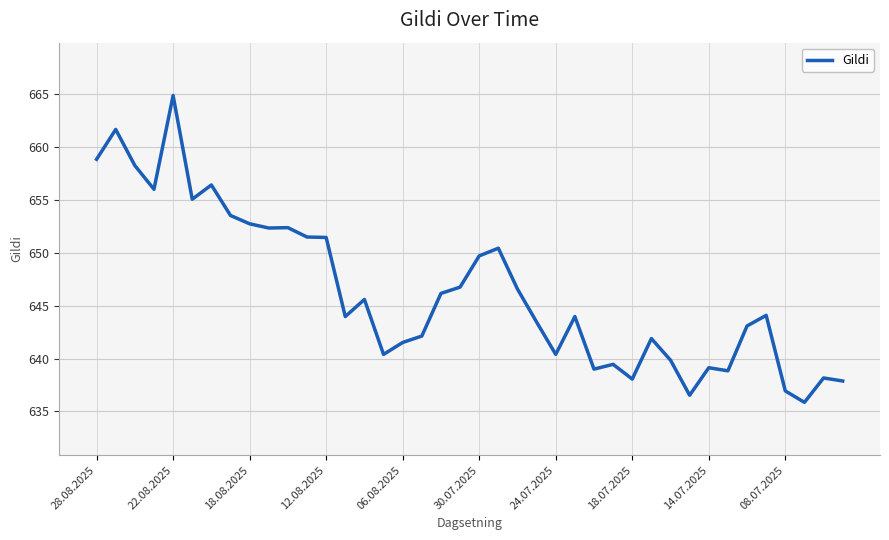

What is the difference between the maximum and minimum values?

29.0